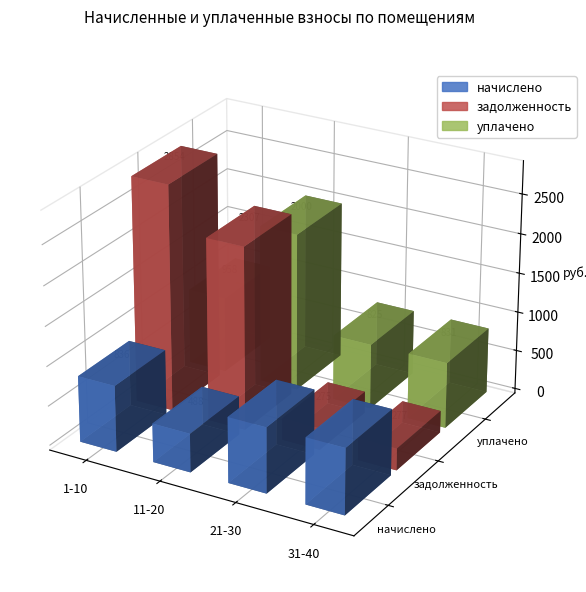

What is the difference between the highest and lowest values at 1-10?

2018.4